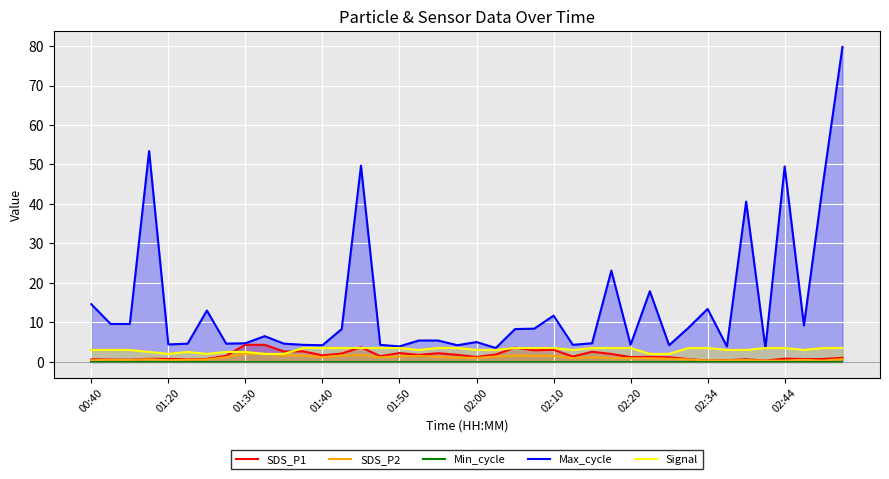

True or false: SDS_P2 and Max_cycle cross at least once.

False